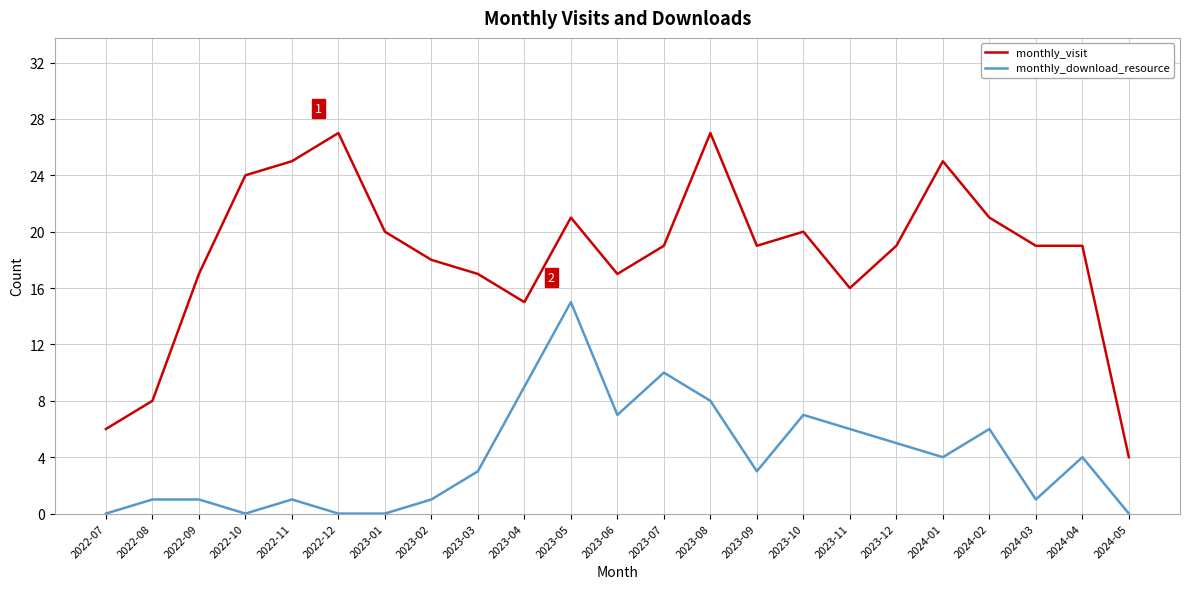

How many lines are shown in the chart?

2